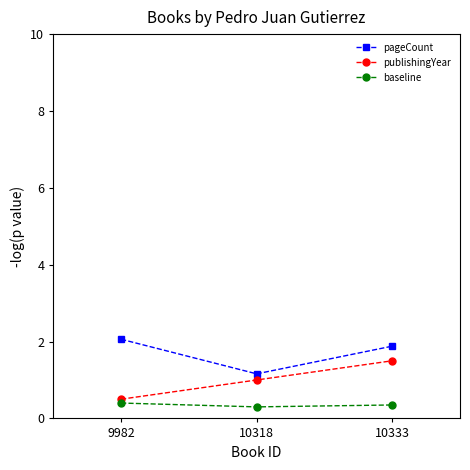

What is the difference between the highest and lowest values at 10333?

1.5